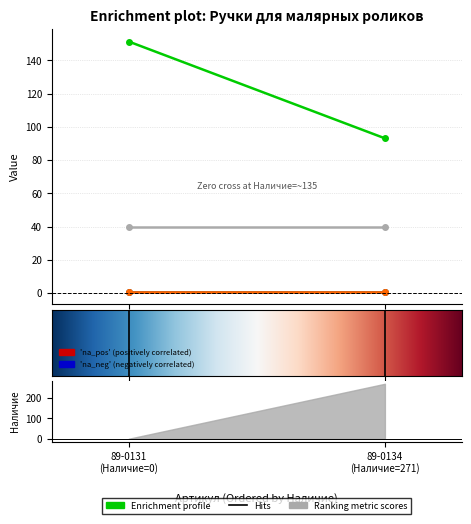

What is the greatest value displayed?

151.3